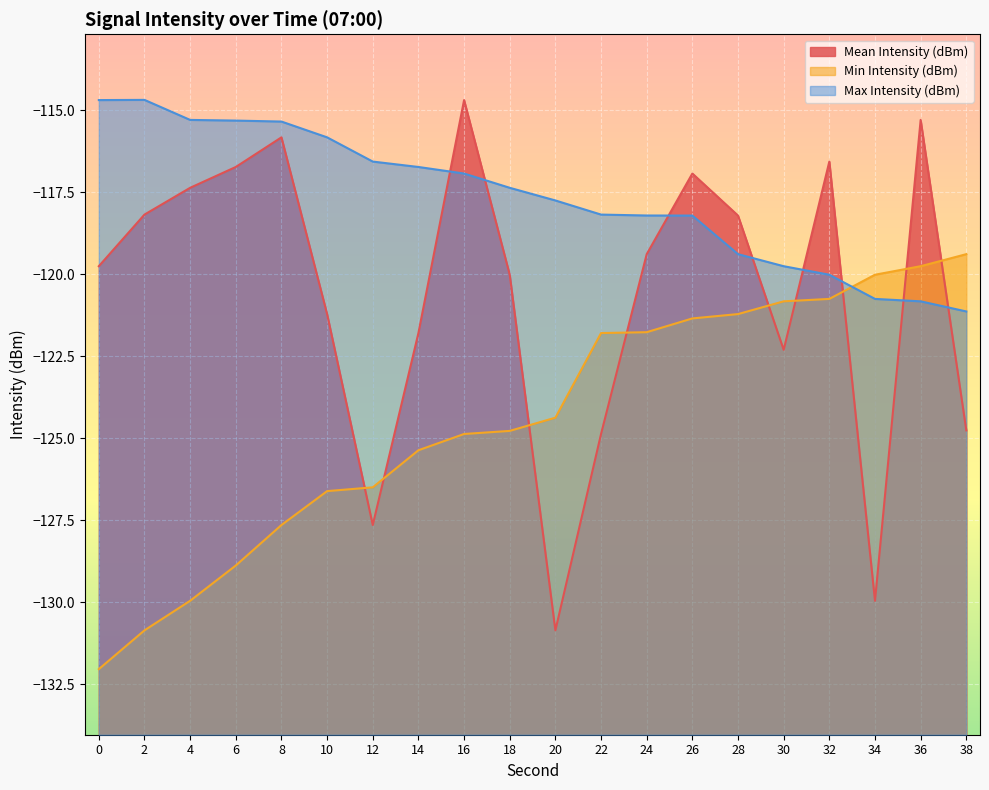

Between 36 and 38, which series saw the biggest shift?

Mean Intensity (dBm)